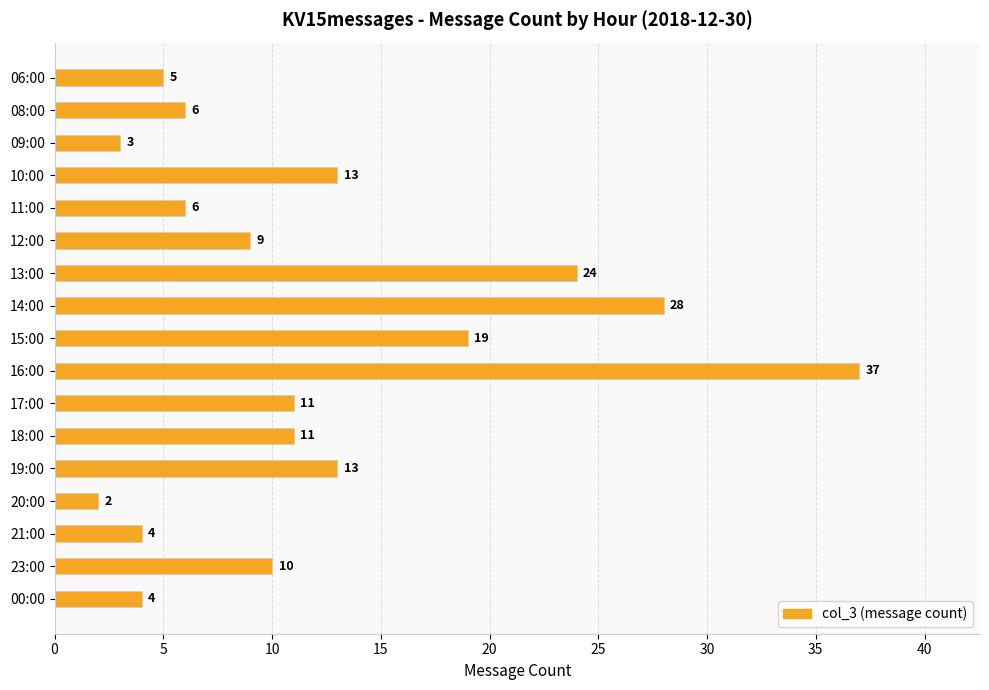

What is the greatest value displayed?

37